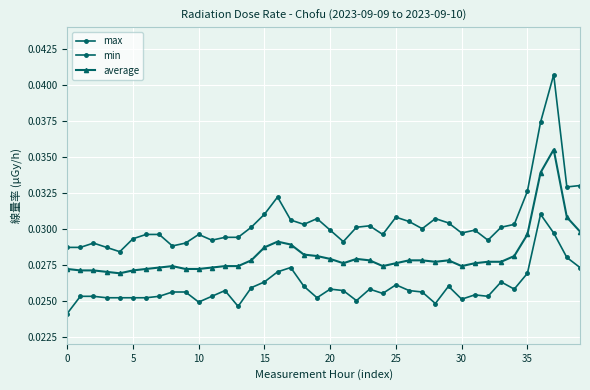

True or false: average and min cross at least once.

False